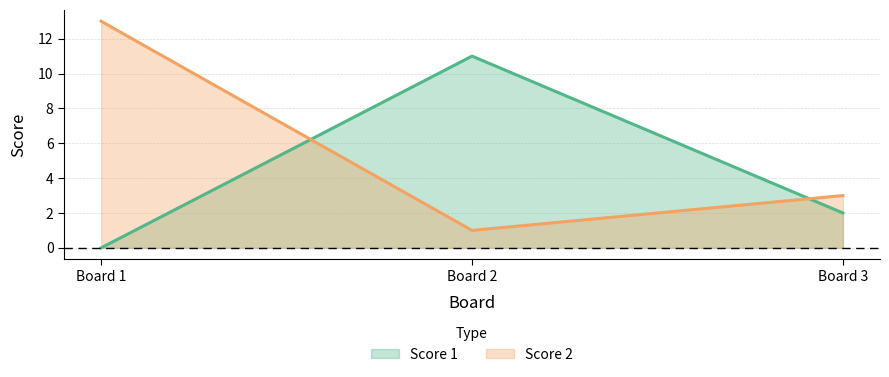

At how many categories does at least one series exceed 12?

1